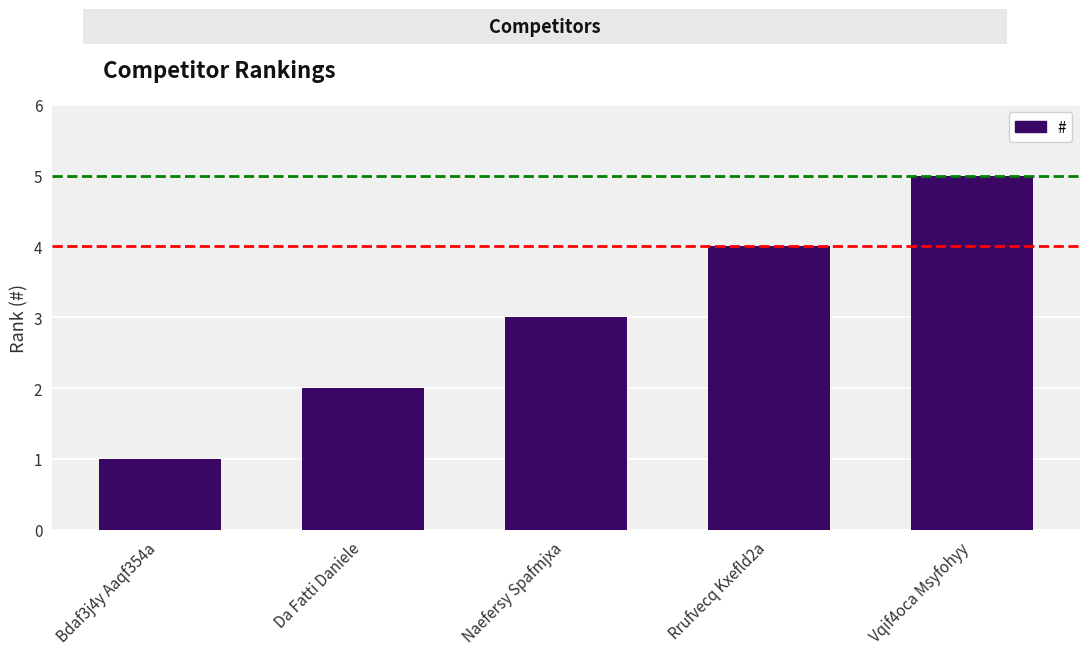

What is the change in value from Da Fatti Daniele to Naefersy Spafmjxa?

+1